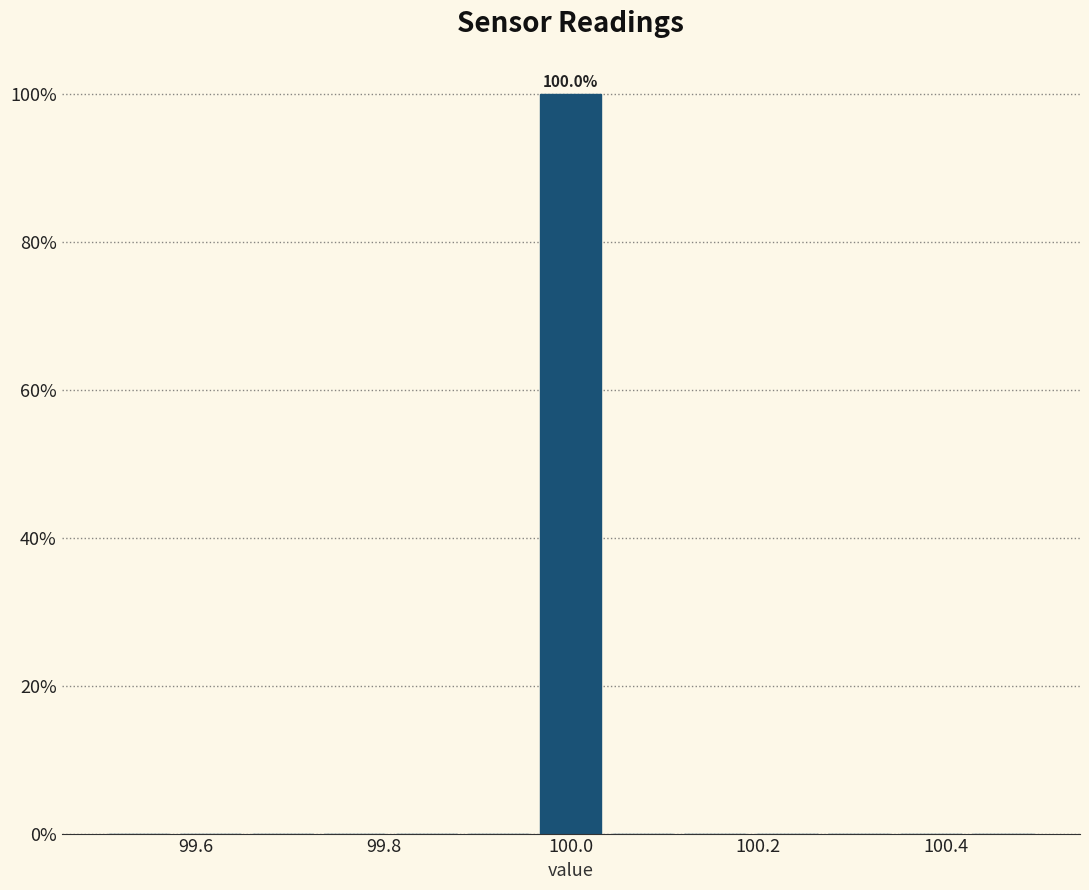

Read against the x-axis, roughly where is the centre of the tallest bar?

100.00